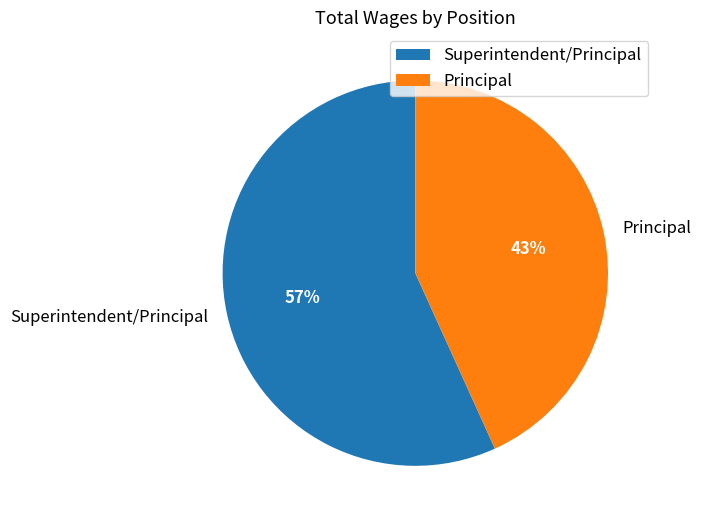

To the nearest percent, what is the difference between the largest and smallest slice percentages?

14%